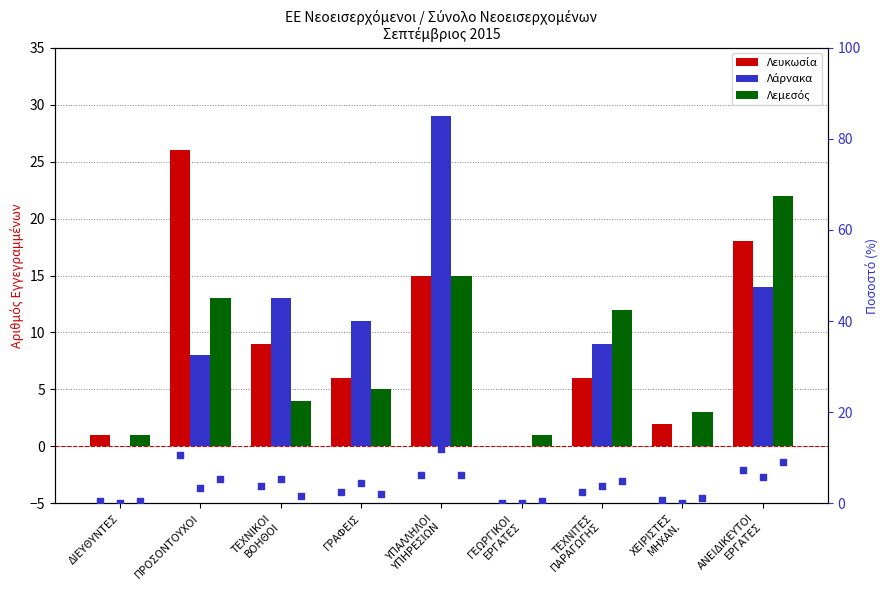

At how many categories does at least one series exceed 25?

2